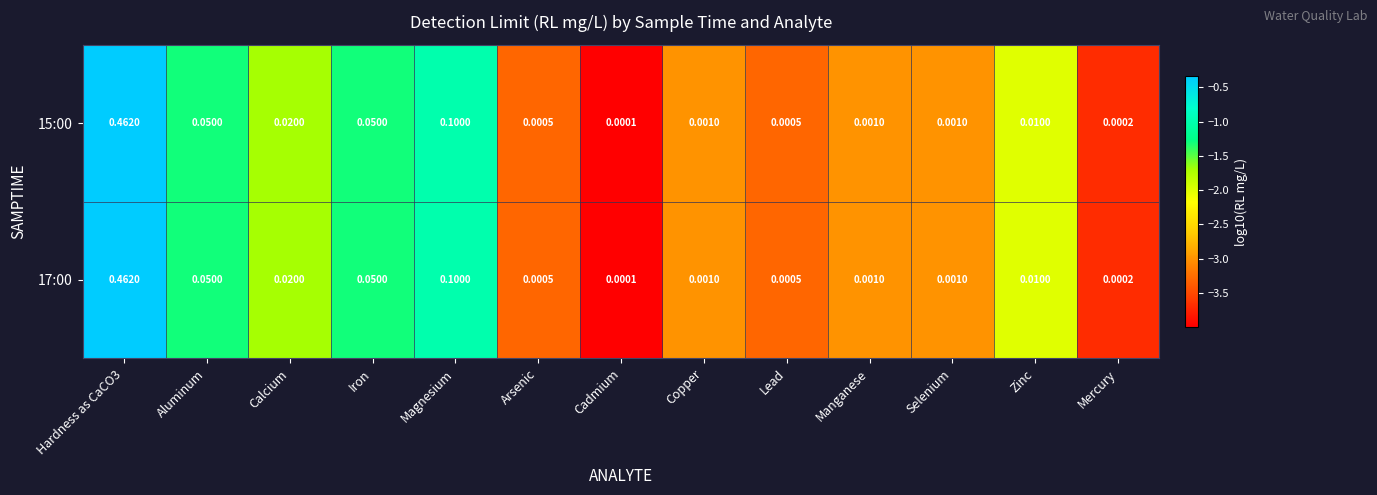

Where is 17:00 nearest to the value 0?

Cadmium